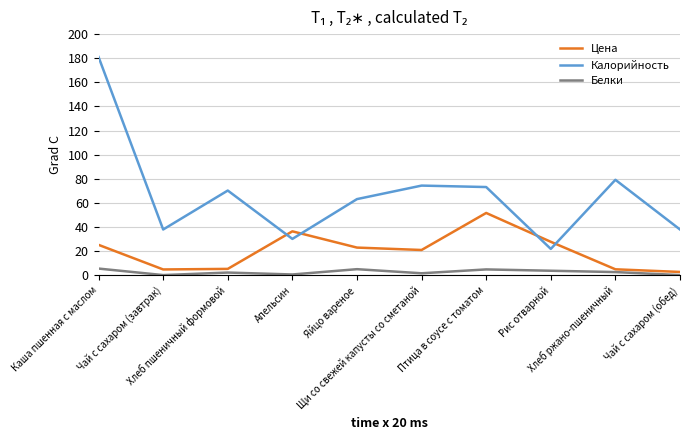

What is the greatest value displayed?

181.0